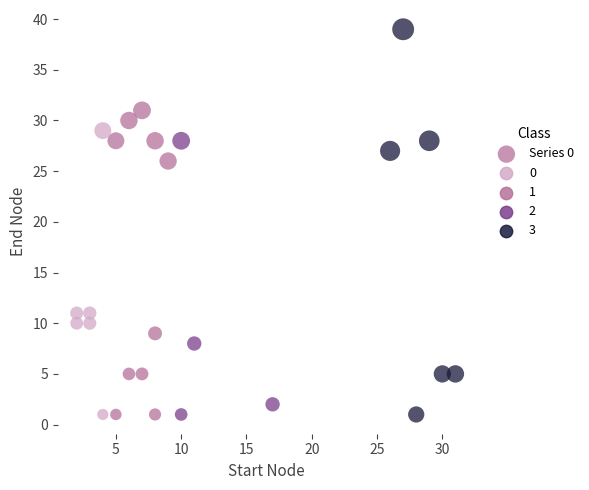

What is the range of Y values (max minus min)?

38